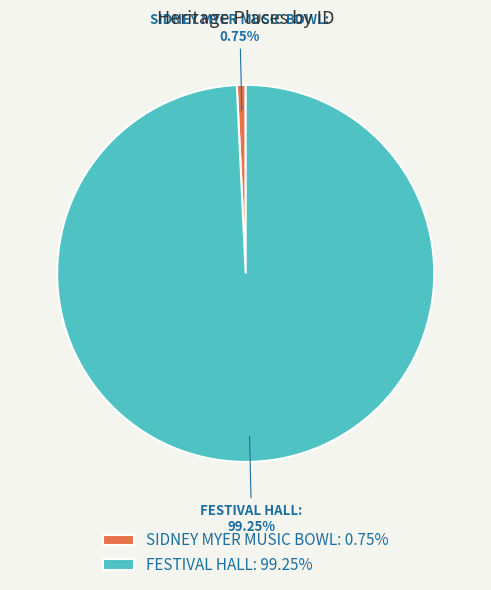

How many segments does this pie chart have?

2